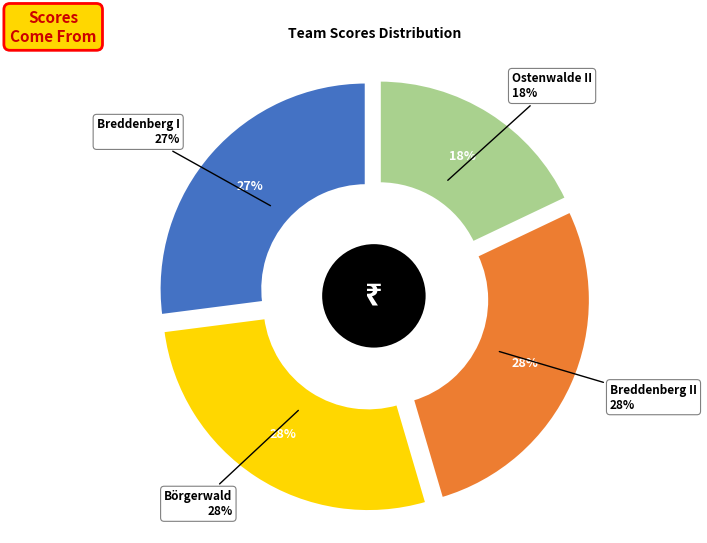

To the nearest percent, what portion does Breddenberg II represent?

28%